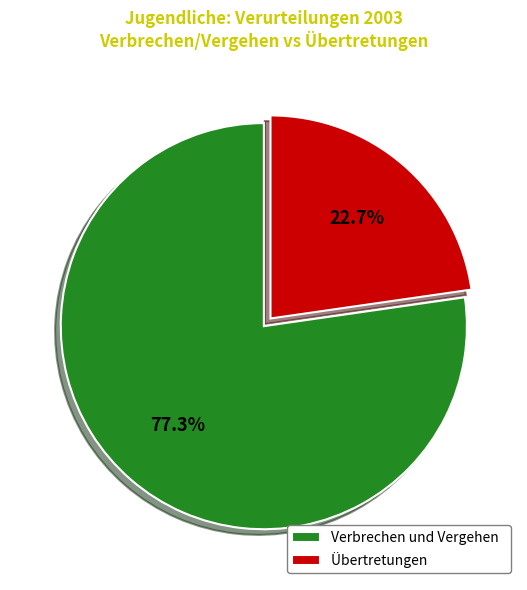

Combined, do Verbrechen und Vergehen and Übertretungen account for over 50%?

Yes